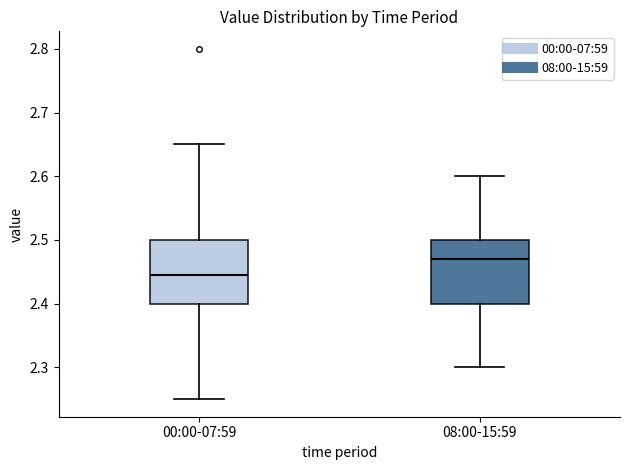

Reading left to right, read every box against the y-axis: the position of its median line, the range the box covers, and the ends of its whiskers. The values are not printed on the chart, so give them approximately, as read against the axis.

00:00-07:59: median 2.45, box 2.40 to 2.50, whiskers 2.25 to 2.65
08:00-15:59: median 2.47, box 2.40 to 2.50, whiskers 2.30 to 2.60